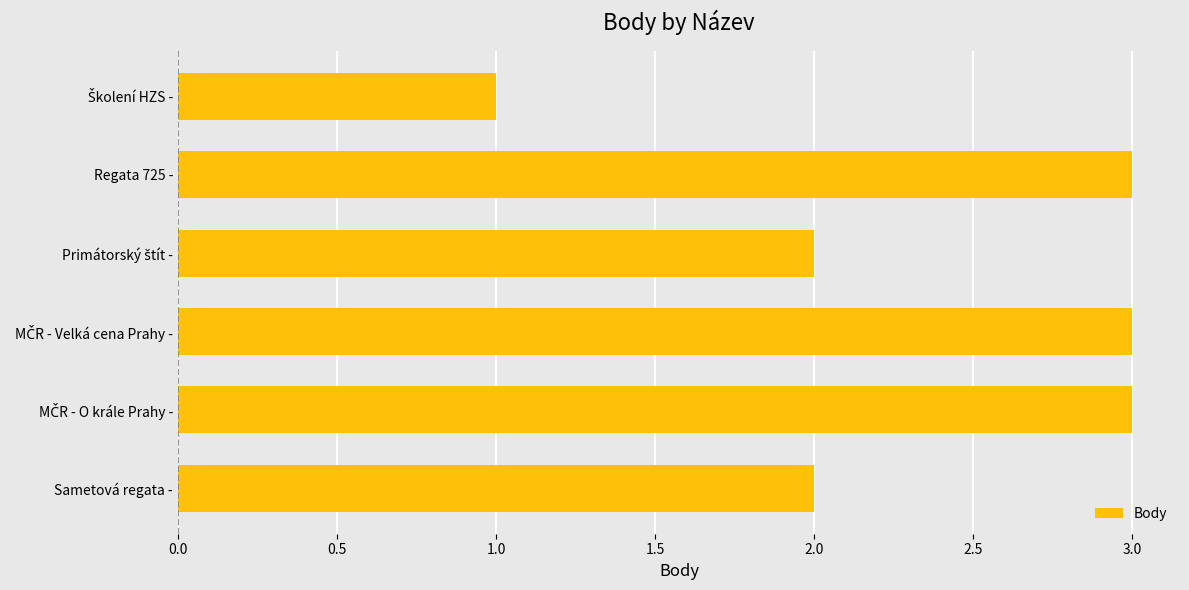

True or false: the data shows 2 at Sametová regata -.

True